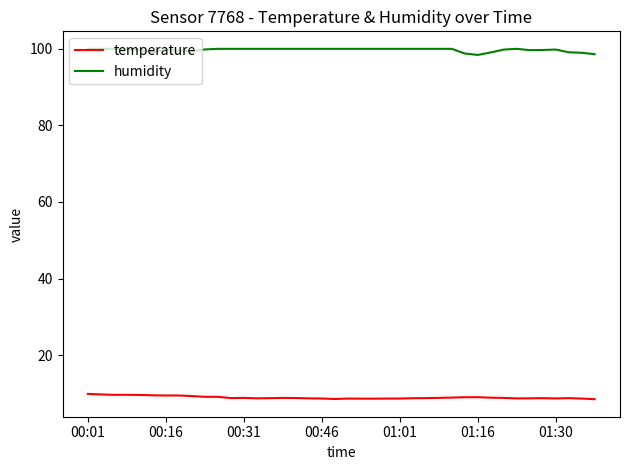

What is the lowest value of the temperature series?

8.5